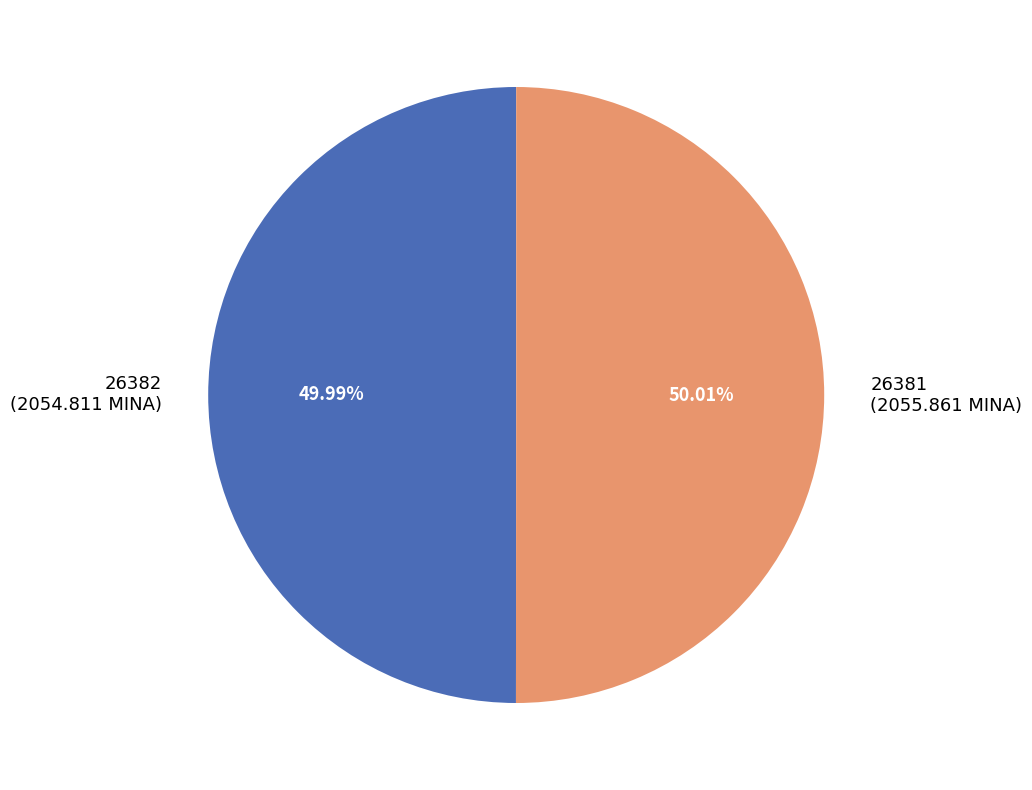

Approximately how many times larger is the value at 26382 (2054.811 MINA) compared to 26381 (2055.861 MINA)?

1.0